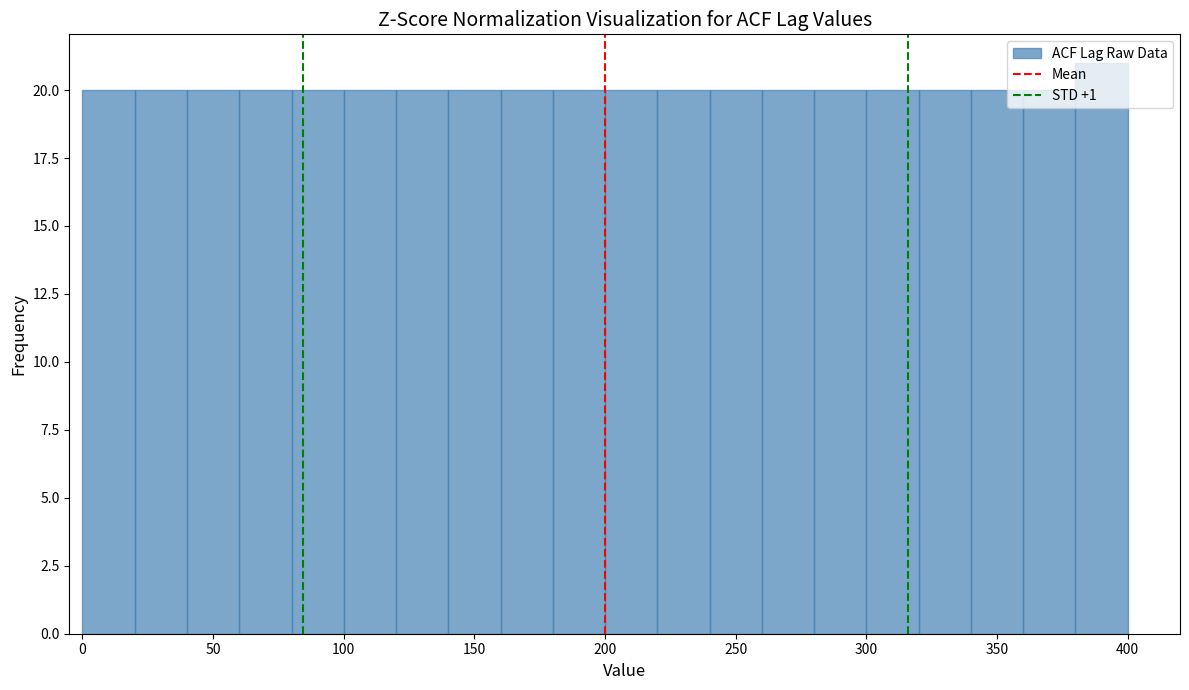

Reading left to right, transcribe this chart: for each bar, give the range it covers on the x-axis and its height. The values are not printed on the chart, so give them approximately, as read against the axis.

0 to 20: 20
20 to 40: 20
40 to 60: 20
60 to 80: 20
80 to 100: 20
100 to 120: 20
120 to 140: 20
140 to 160: 20
160 to 180: 20
180 to 200: 20
200 to 220: 20
220 to 240: 20
240 to 260: 20
260 to 280: 20
280 to 300: 20
300 to 320: 20
320 to 340: 20
340 to 360: 20
360 to 380: 20
380 to 400: 21